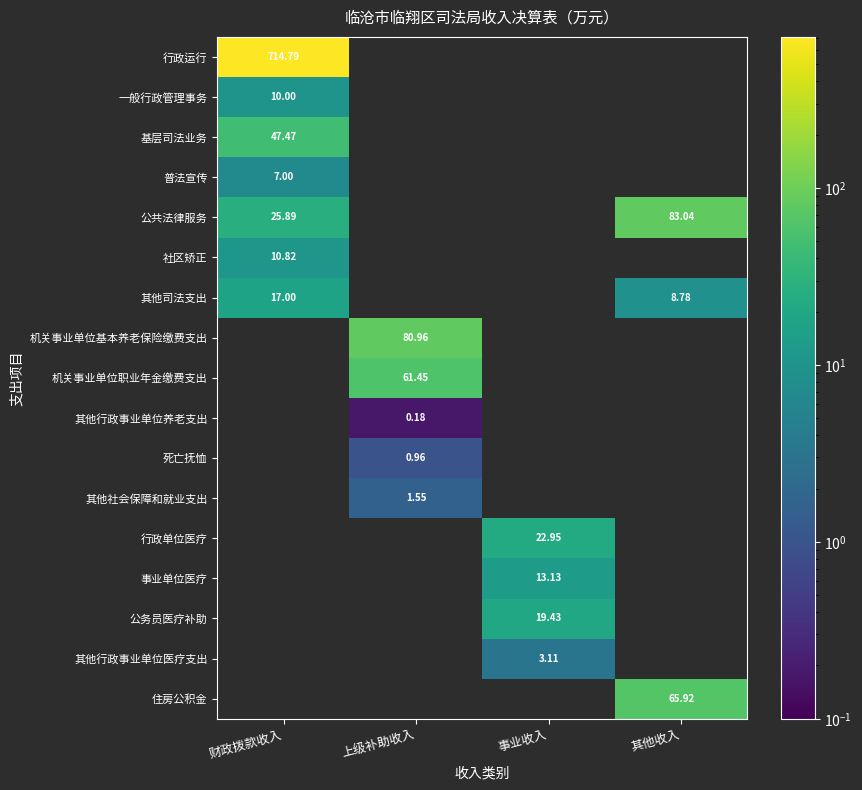

Which category has the lowest value in the 基层司法业务 series?

财政拨款收入